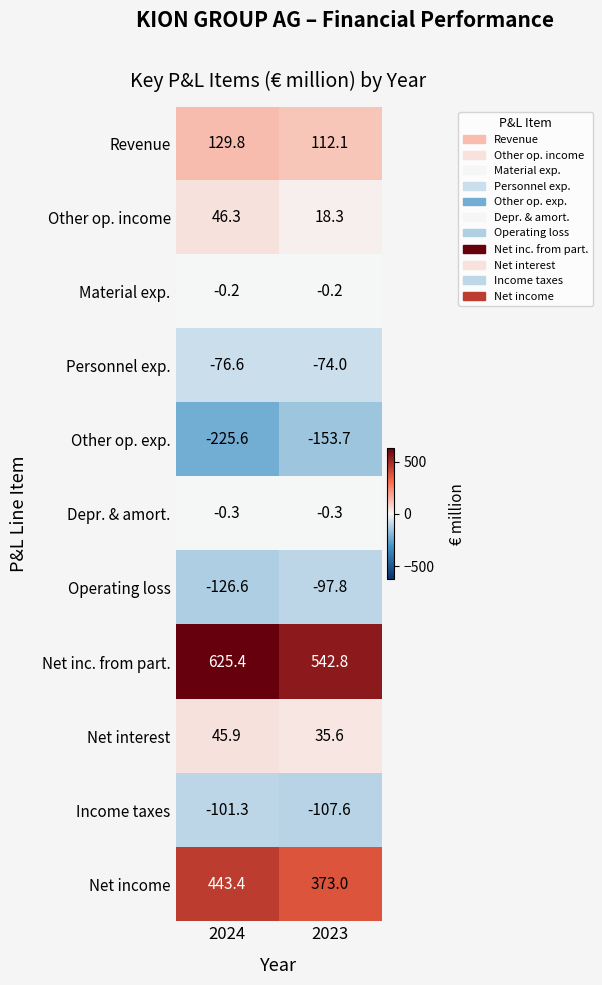

The value of Net inc. from part. at 2023 is 241.6. True or false?

False